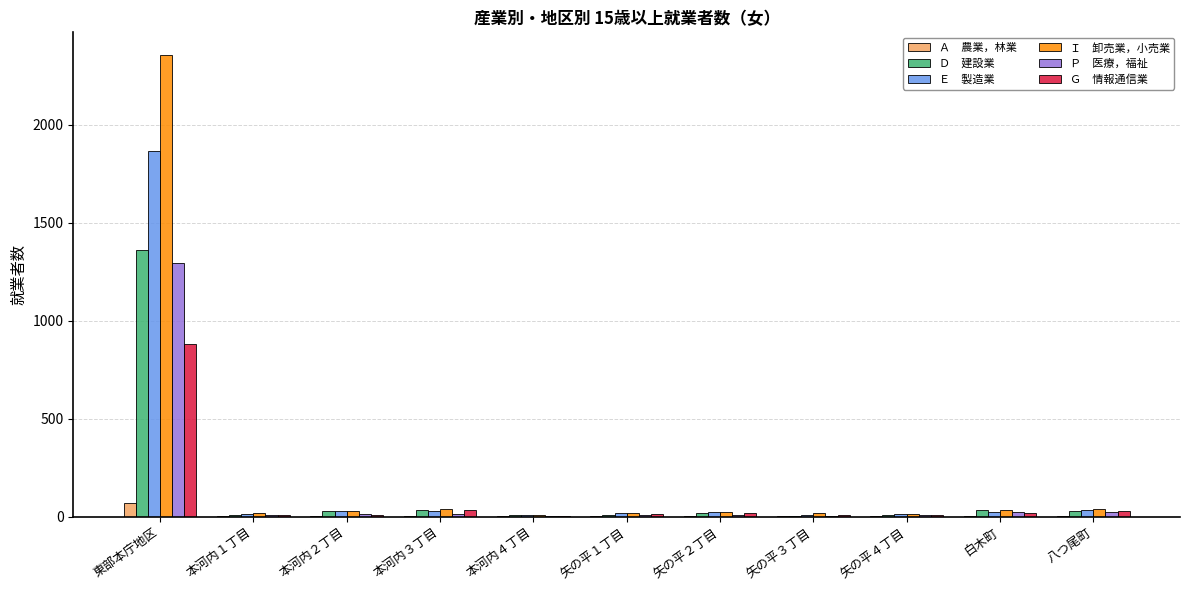

At which category is the sum across all series the highest?

東部本庁地区